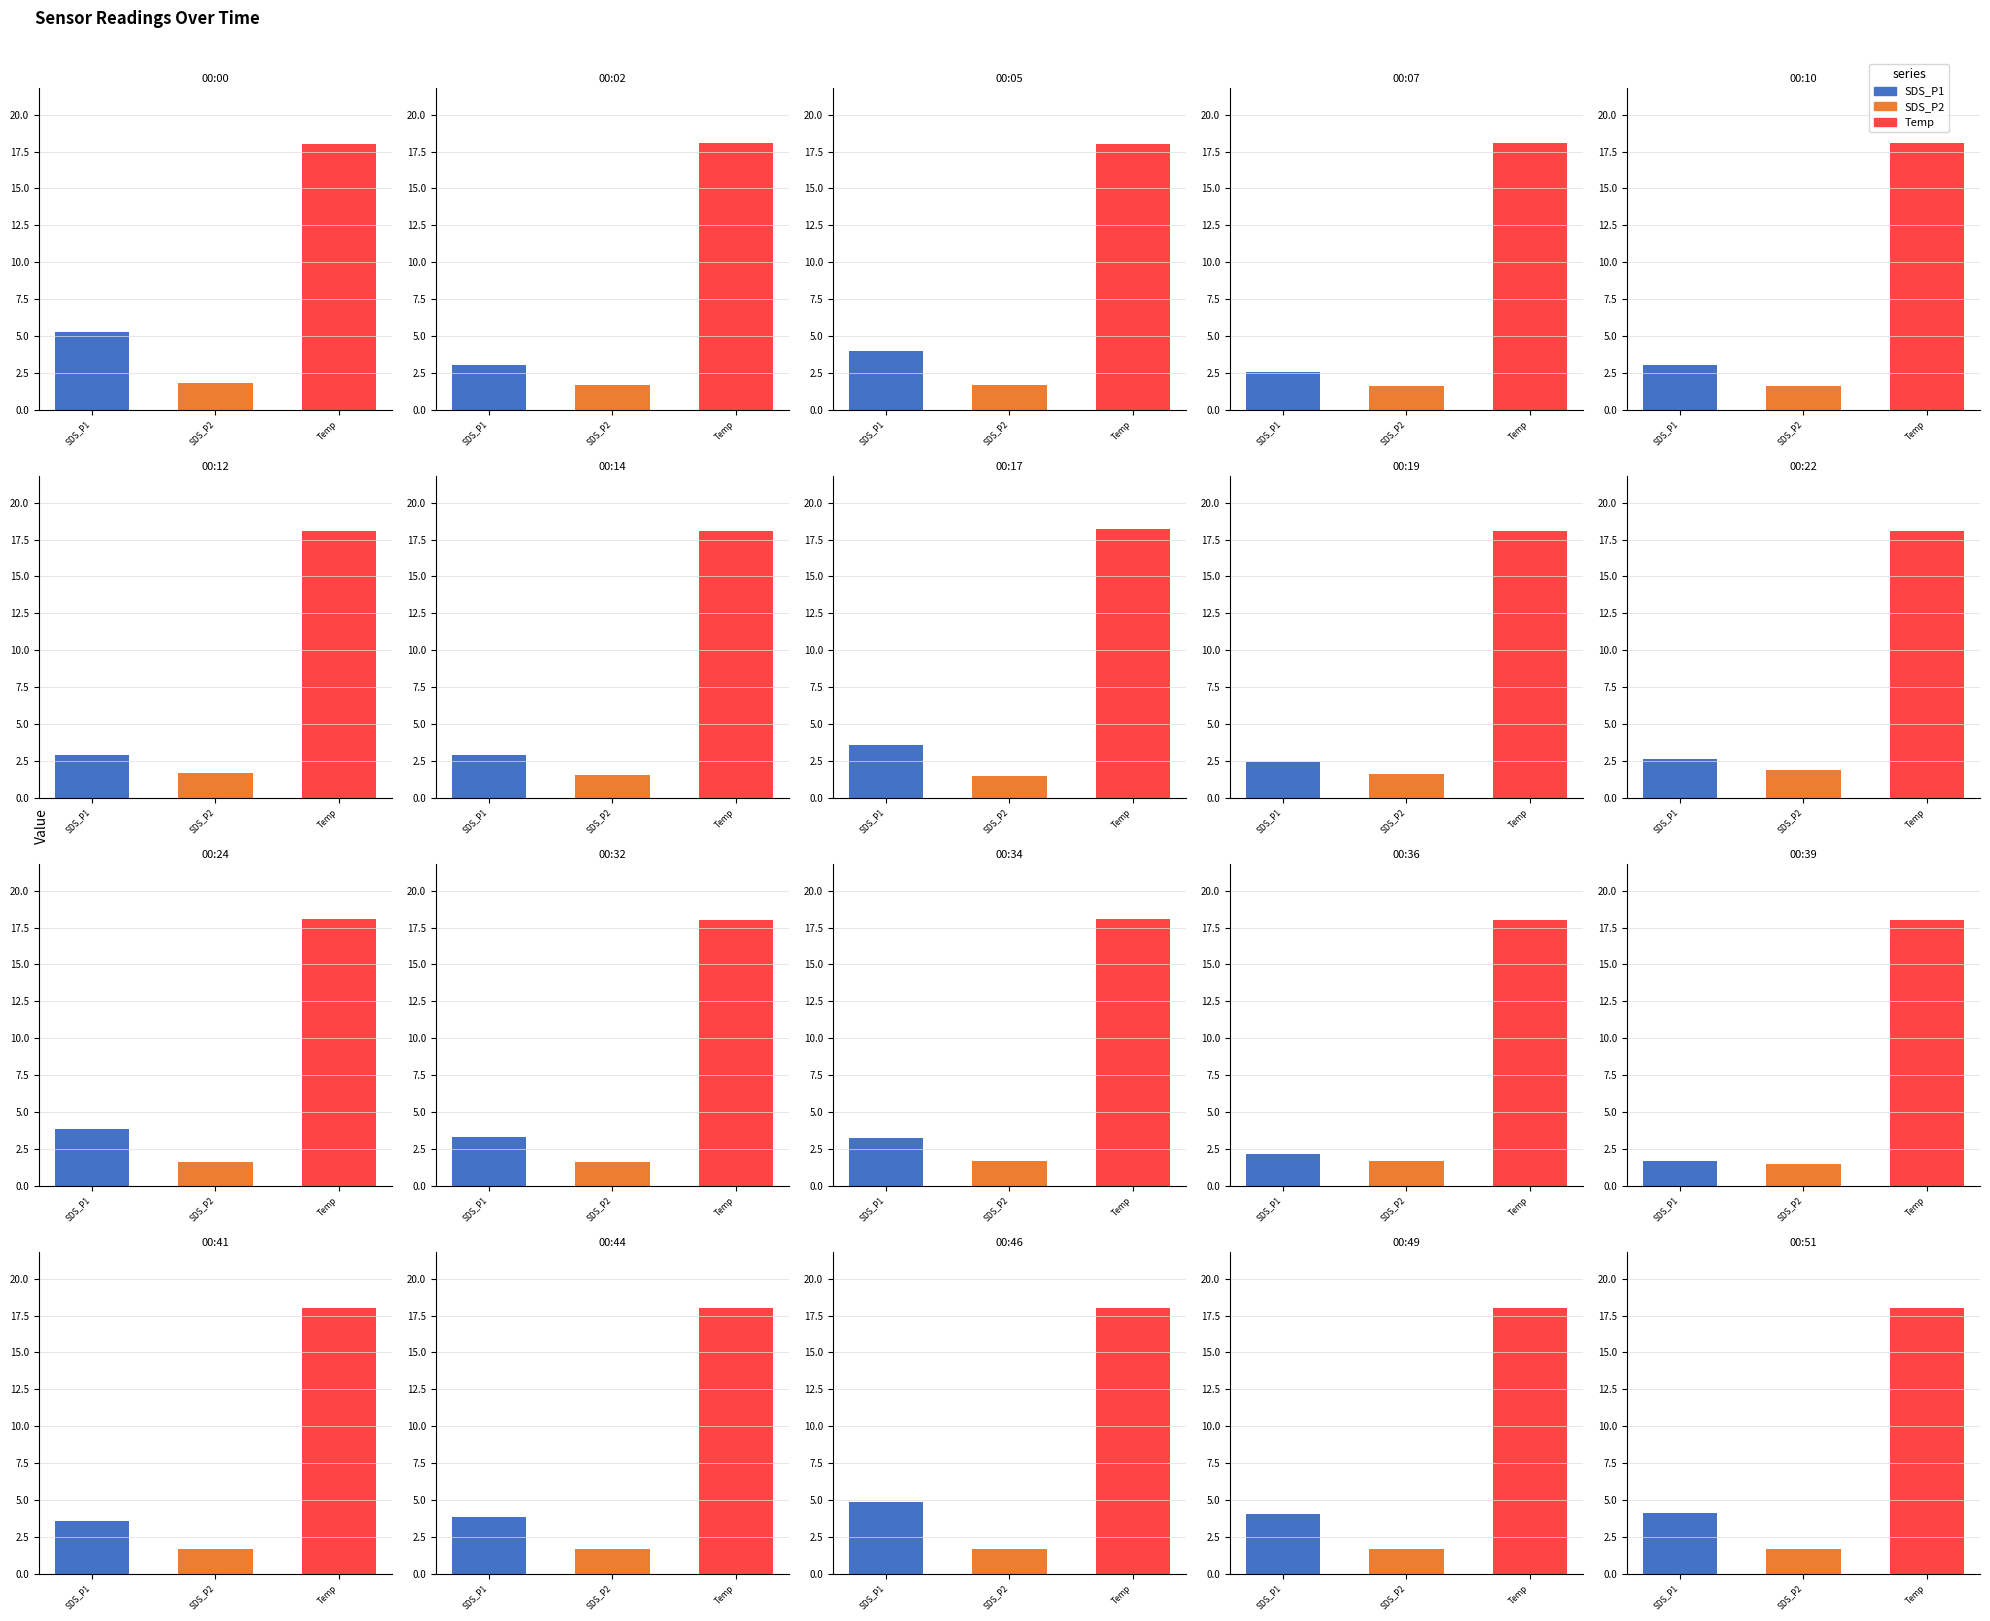

Does the chart contain stacked bars?

No